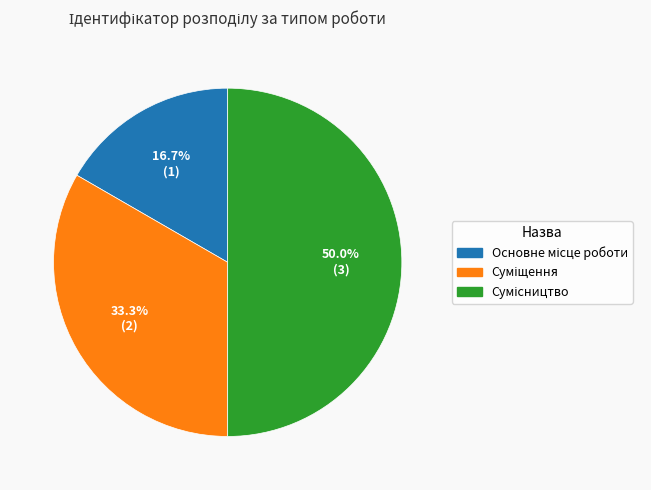

What is the ratio of the value at Сумісництво to the value at Основне місце роботи?

3.0